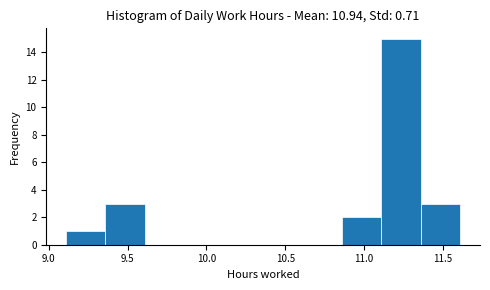

Reading left to right, transcribe this chart: for each bar, give the range it covers on the x-axis and its height. Neither the bar edges nor the heights are printed on the chart, so give them approximately, as read against the axes.

9.11 to 9.36: 1
9.36 to 9.61: 3
9.61 to 9.86: 0
9.86 to 10.11: 0
10.11 to 10.36: 0
10.36 to 10.61: 0
10.61 to 10.86: 0
10.86 to 11.11: 2
11.11 to 11.36: 15
11.36 to 11.61: 3